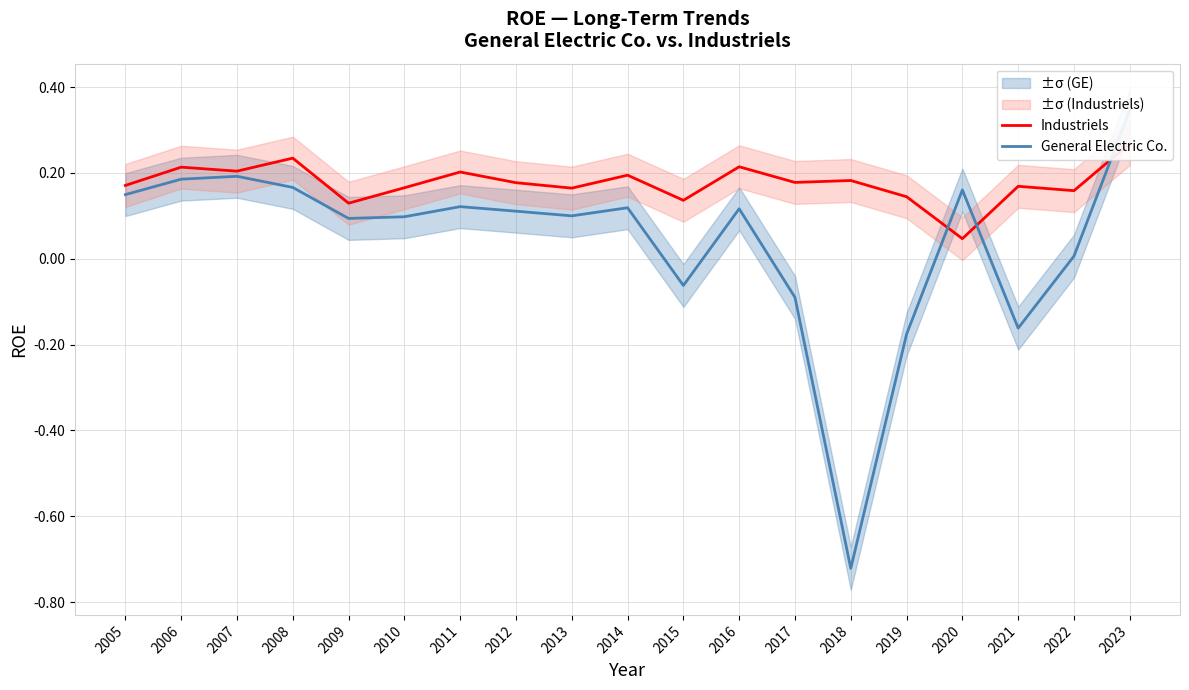

True or false: General Electric Co. and Industriels cross at least once.

True